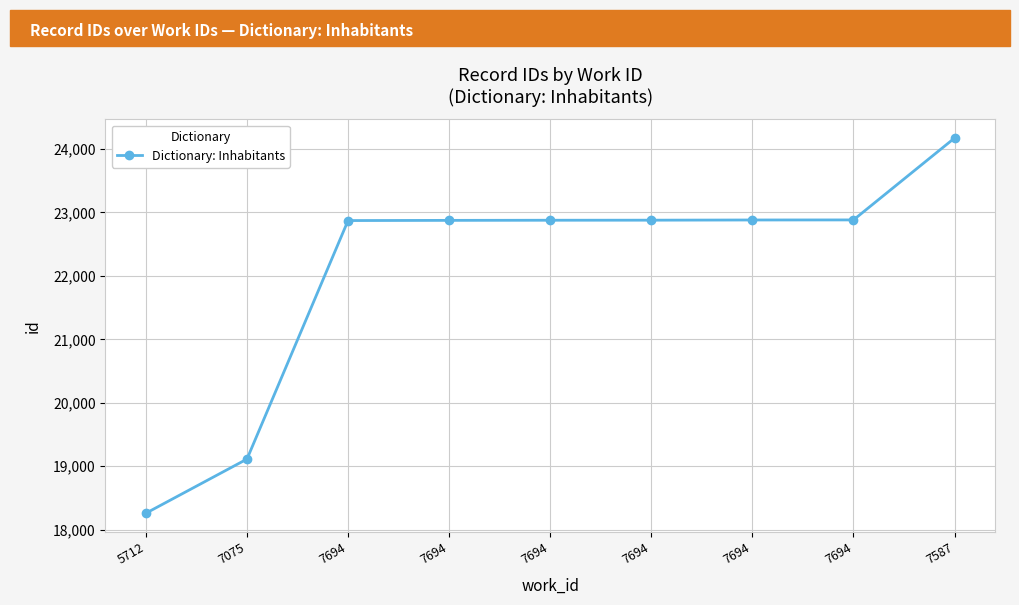

Reading right to left, list all the values displayed in this chart.

24171	22881	22880	22877	22876	22874	22871	19113	18260